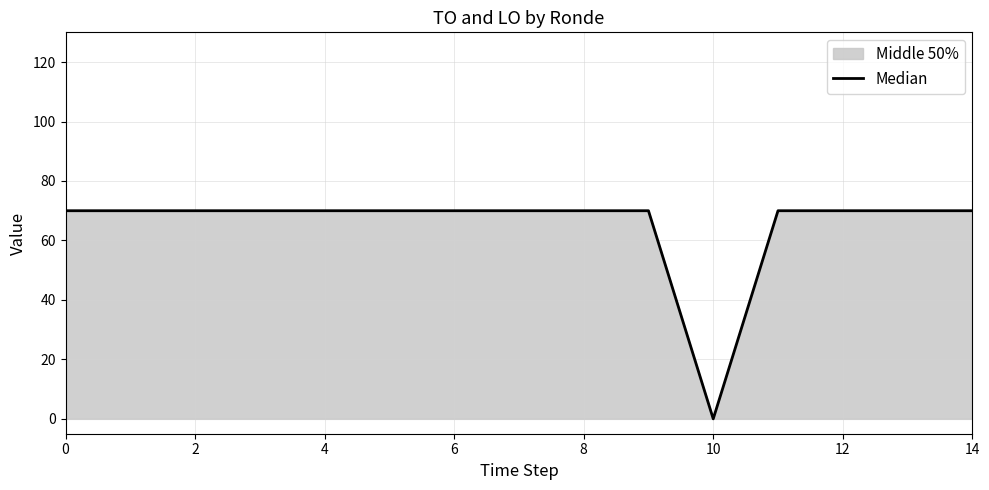

At which category does the chart reach its minimum across all series?

10